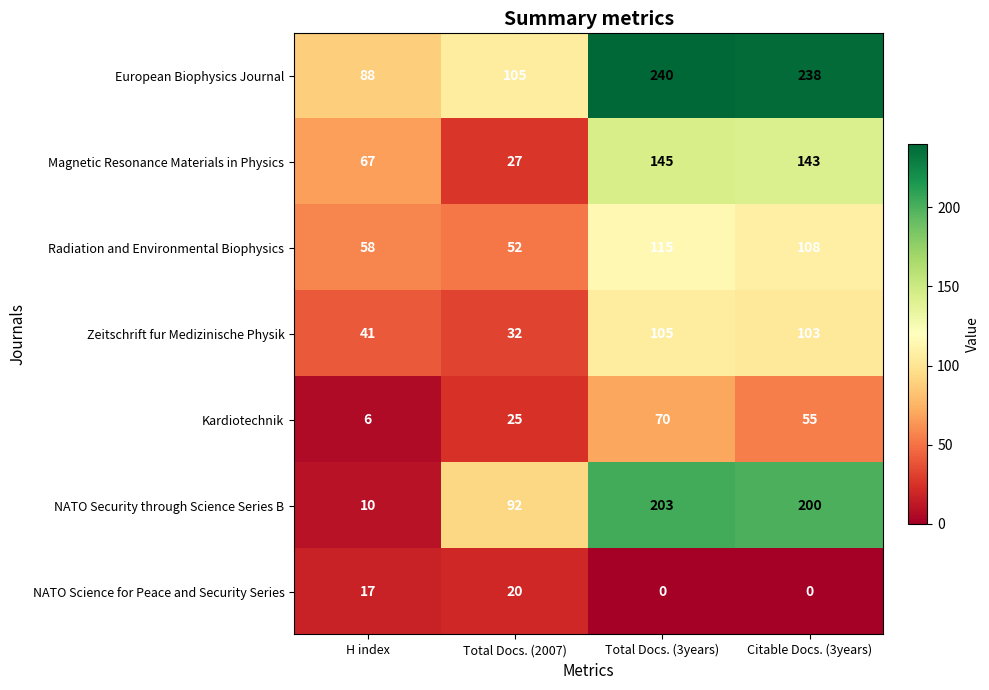

What is the greatest value displayed?

240